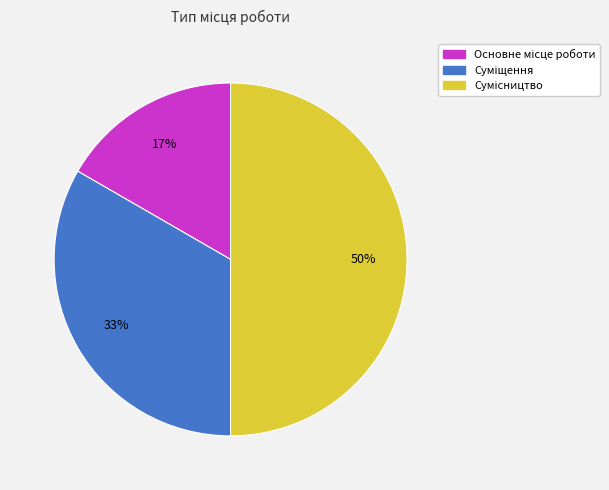

To the nearest percent, what is the average slice percentage?

33%